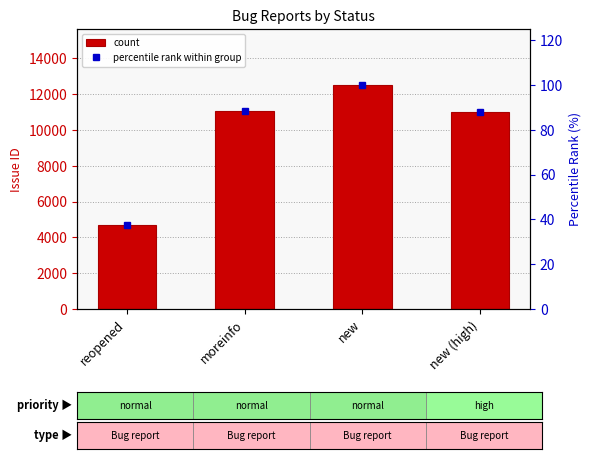

The percentile rank within group series shows 100.0 at new. True or false?

True